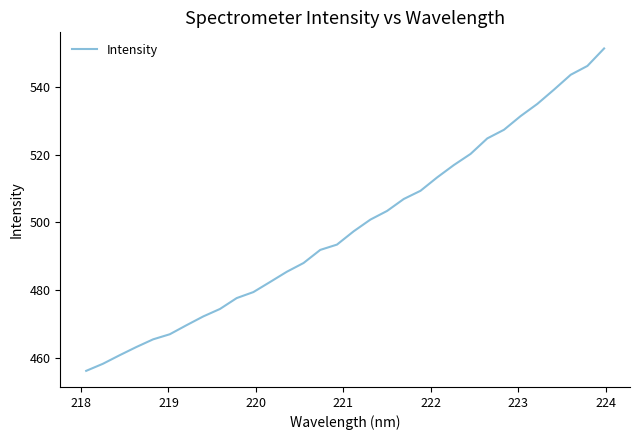

What is the minimum value shown in the chart?

456.1